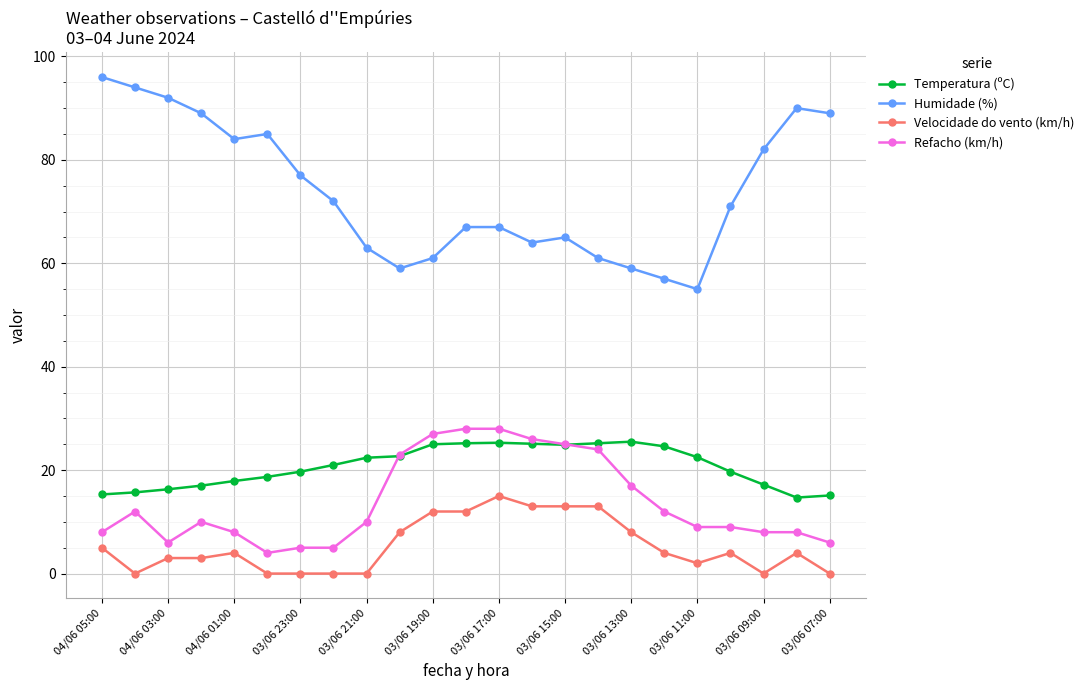

Which series has the widest spread of values?

Humidade (%)